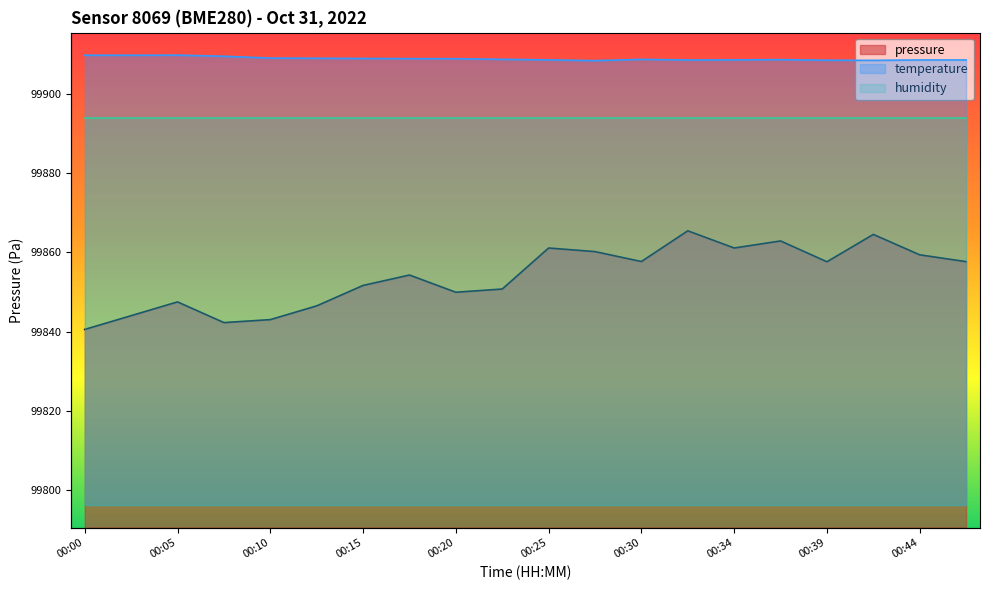

What is the average value of the temperature series?

99852.5